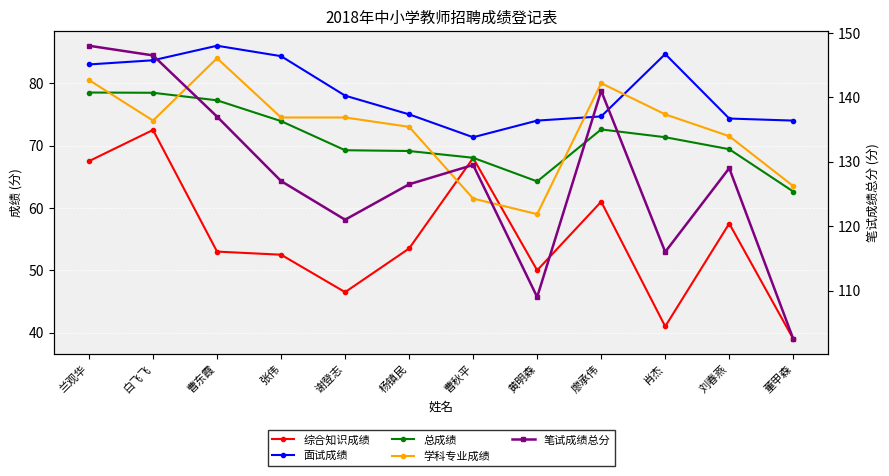

The value of 面试成绩 at 白飞飞 is 110.7. True or false?

False